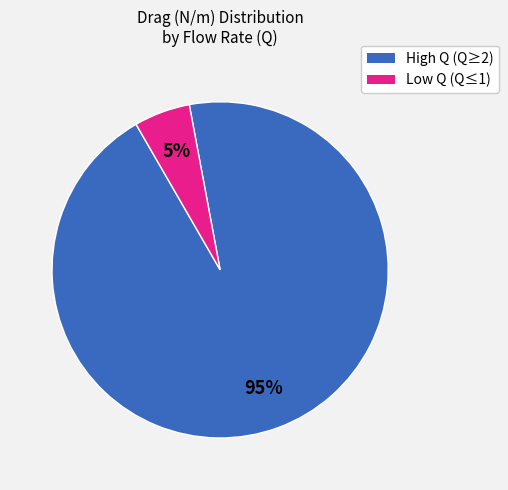

To the nearest percent, what is the average slice percentage?

50%